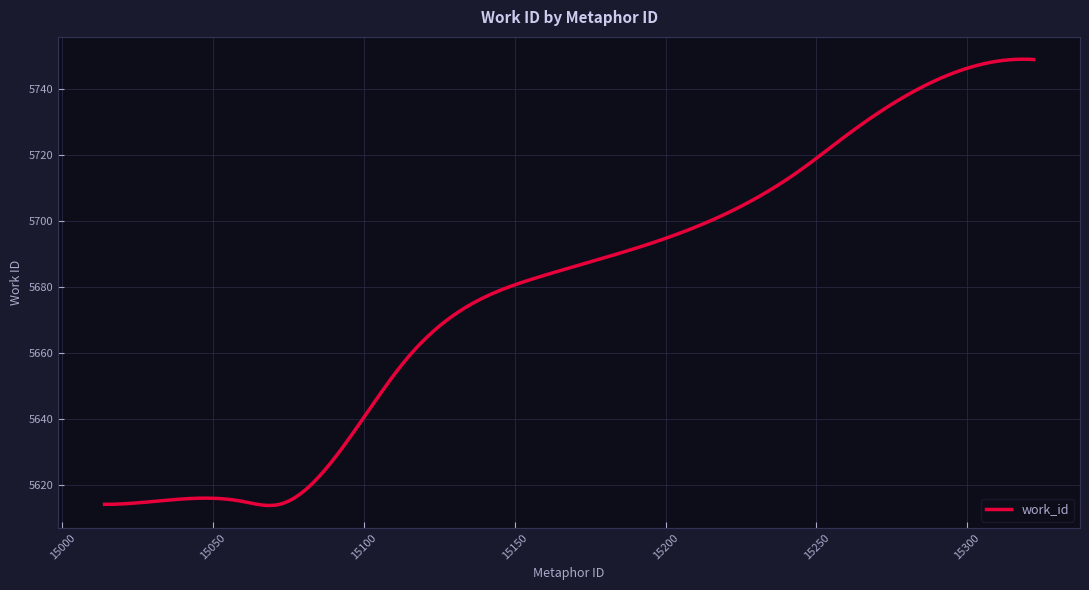

What is the smallest value displayed?

5613.7